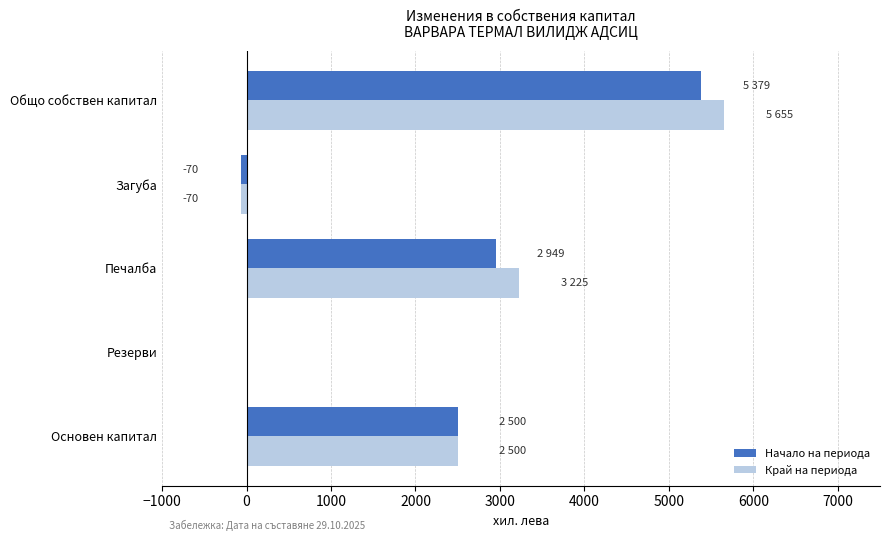

Which label corresponds to the largest value in the chart?

Общо собствен капитал